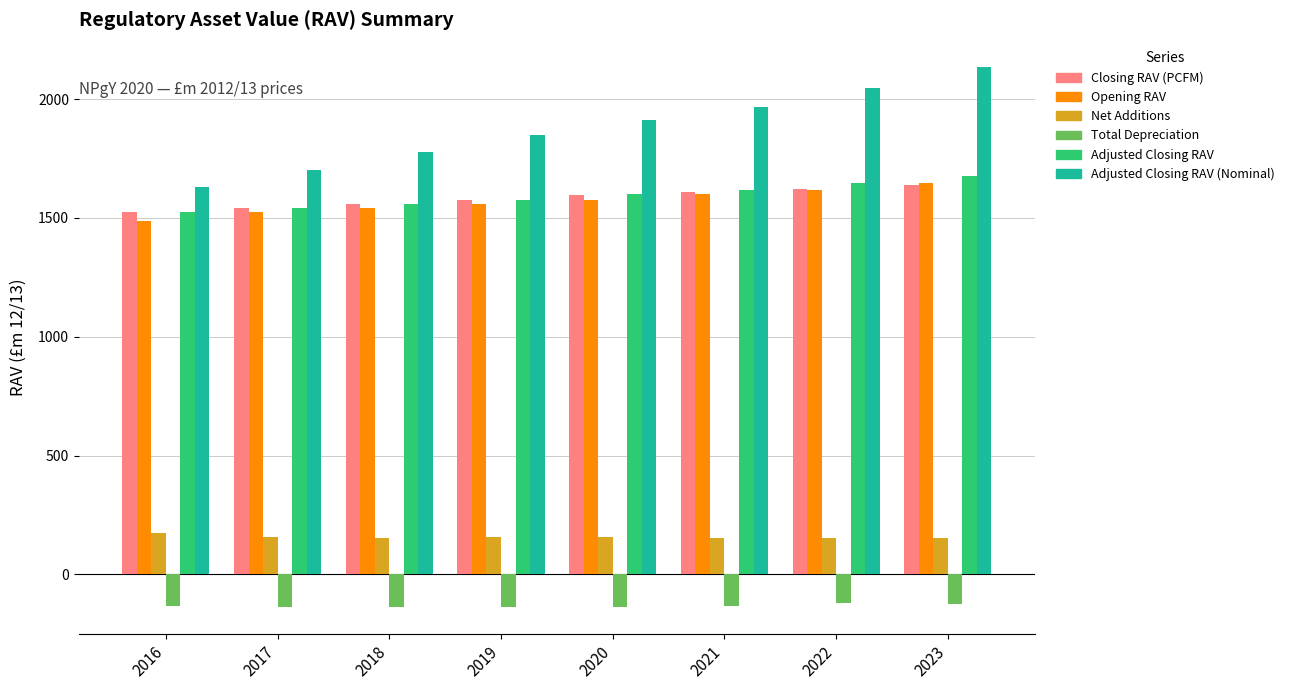

What is the sum of all Closing RAV (PCFM) values?

12673.0